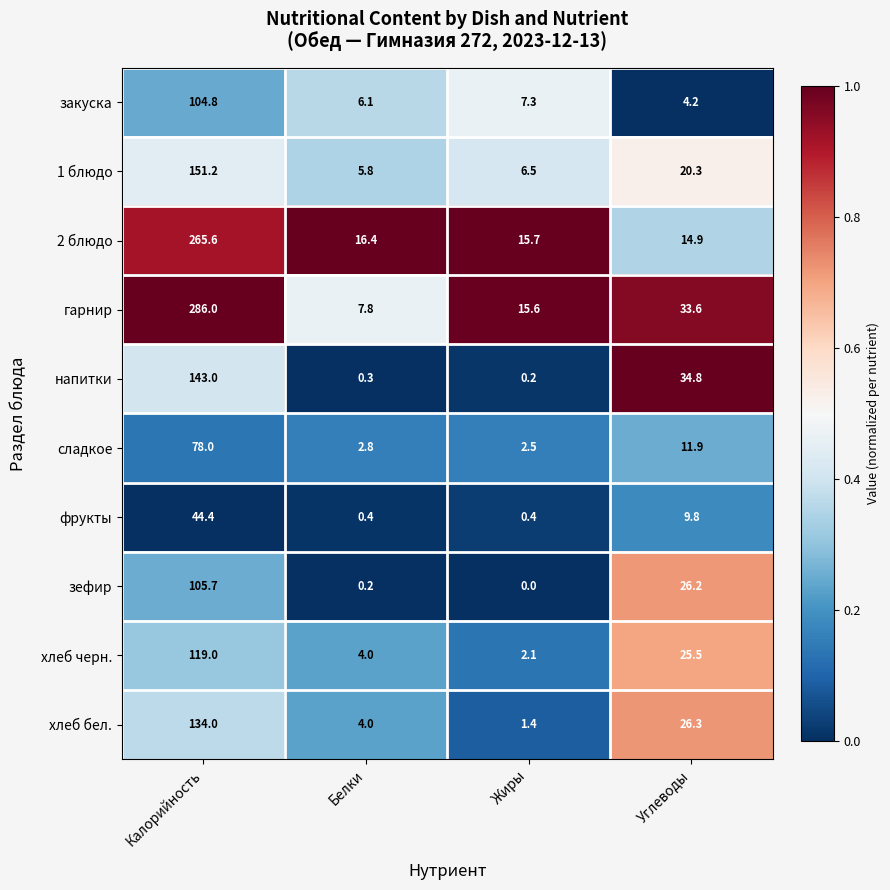

How many values in the напитки series exceed 34?

2